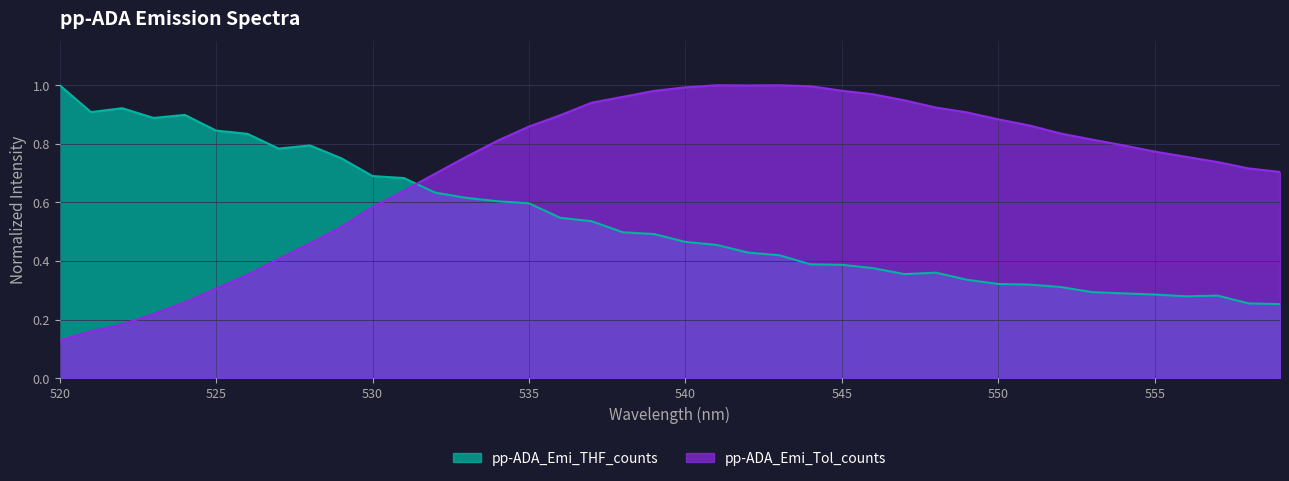

What is the total value across all series at 538?

1.5